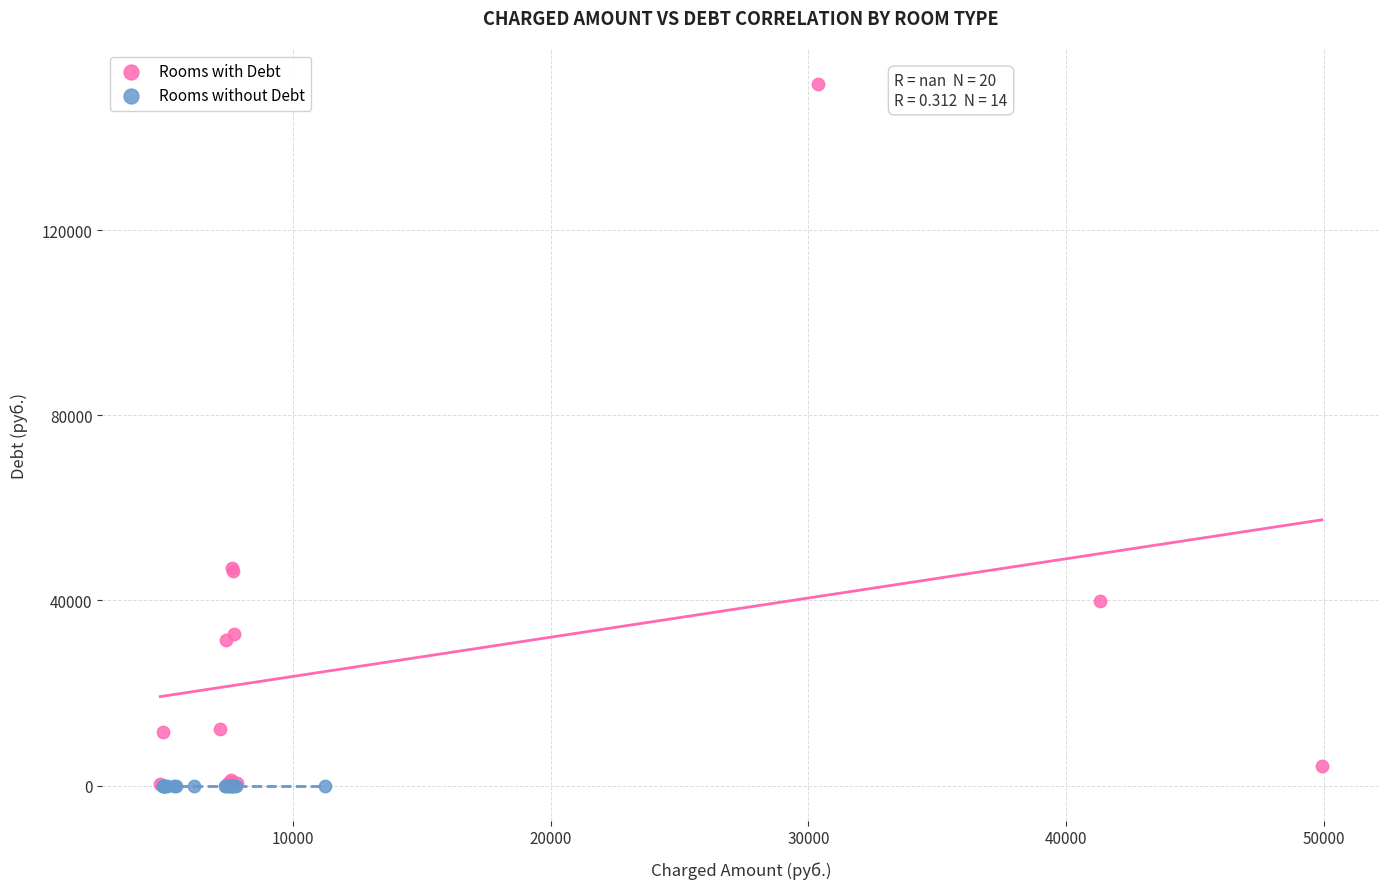

Which series reaches the maximum Y coordinate?

Rooms with Debt